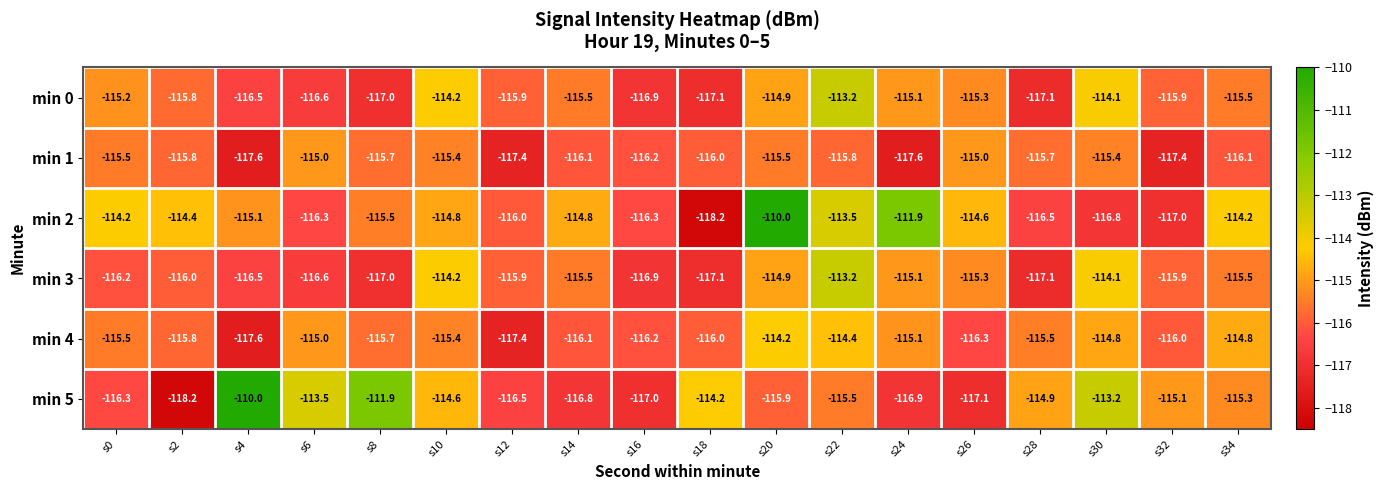

Between s22 and s32, which series saw the biggest shift?

min 2